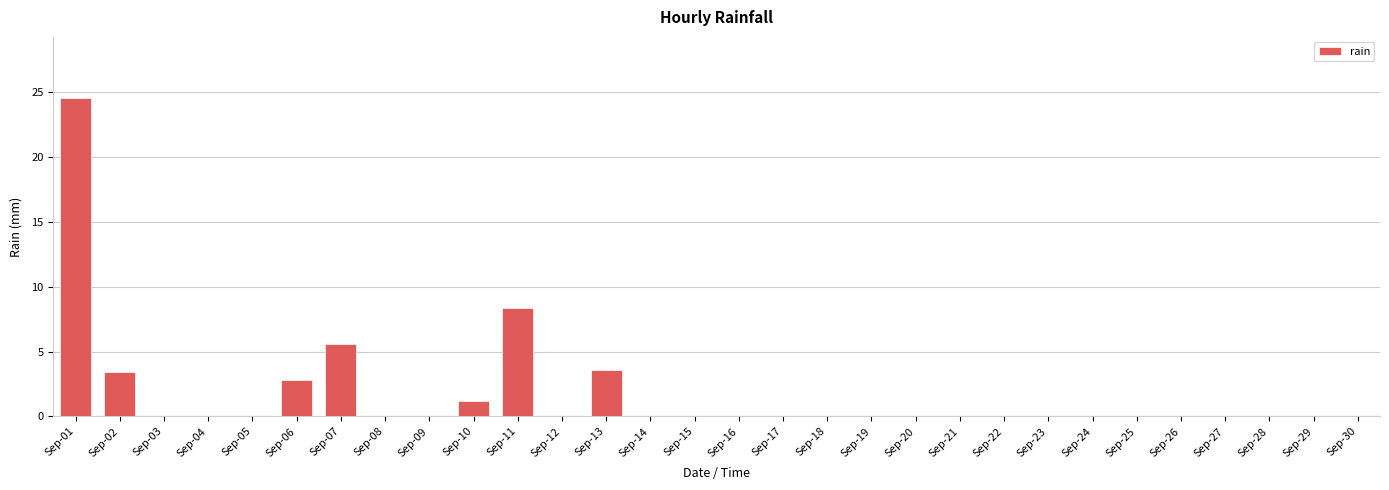

Reading left to right, extract all data points from this chart.

Sep-01=24.6	Sep-02=3.4	Sep-03=0.0	Sep-04=0.0	Sep-05=0.0	Sep-06=2.8	Sep-07=5.6	Sep-08=0.0	Sep-09=0.0	Sep-10=1.2	Sep-11=8.4	Sep-12=0.0	Sep-13=3.6	Sep-14=0.0	Sep-15=0.0	Sep-16=0.0	Sep-17=0.0	Sep-18=0.0	Sep-19=0.0	Sep-20=0.0	Sep-21=0.0	Sep-22=0.0	Sep-23=0.0	Sep-24=0.0	Sep-25=0.0	Sep-26=0.0	Sep-27=0.0	Sep-28=0.0	Sep-29=0.0	Sep-30=0.0